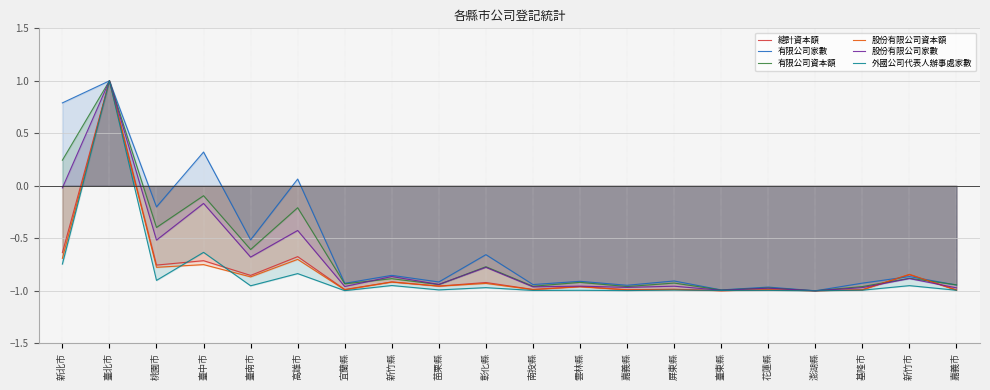

What is the difference between the 股份有限公司家數 values at 南投縣 and 彰化縣?

0.2